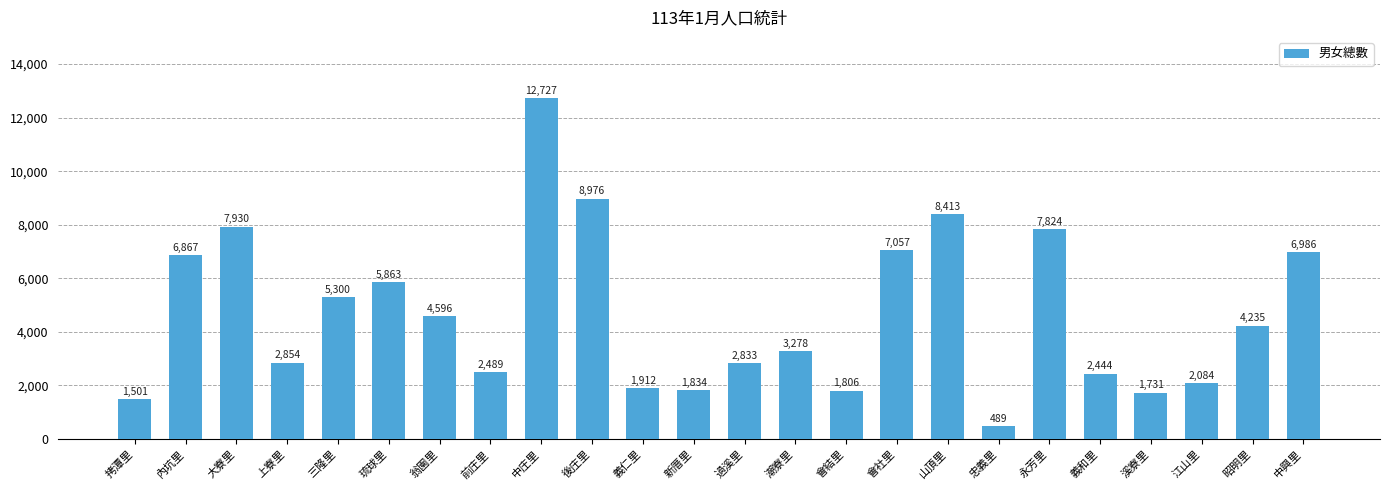

Reading left to right, list all the values displayed in this chart.

拷潭里=1501	內坑里=6867	大寮里=7930	上寮里=2854	三隆里=5300	琉球里=5863	翁園里=4596	前庄里=2489	中庄里=12727	後庄里=8976	義仁里=1912	新厝里=1834	過溪里=2833	潮寮里=3278	會結里=1806	會社里=7057	山頂里=8413	忠義里=489	永芳里=7824	義和里=2444	溪寮里=1731	江山里=2084	昭明里=4235	中興里=6986